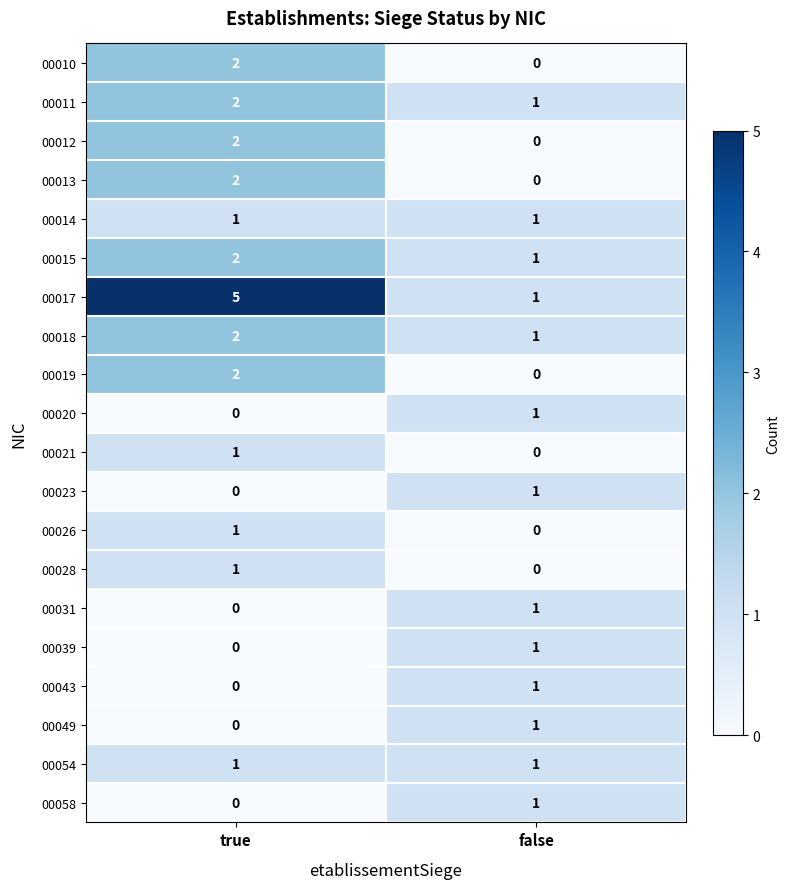

What is the total value across all series at true?

24